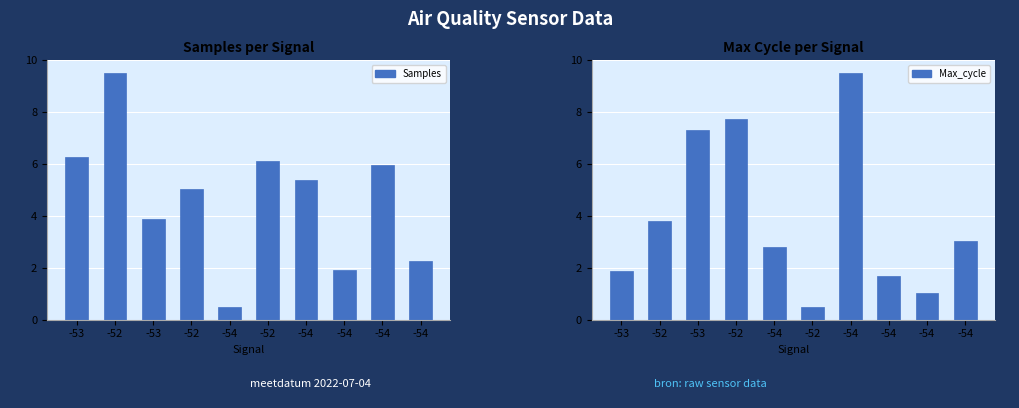

The value of Samples at -54 is 5.4. True or false?

True